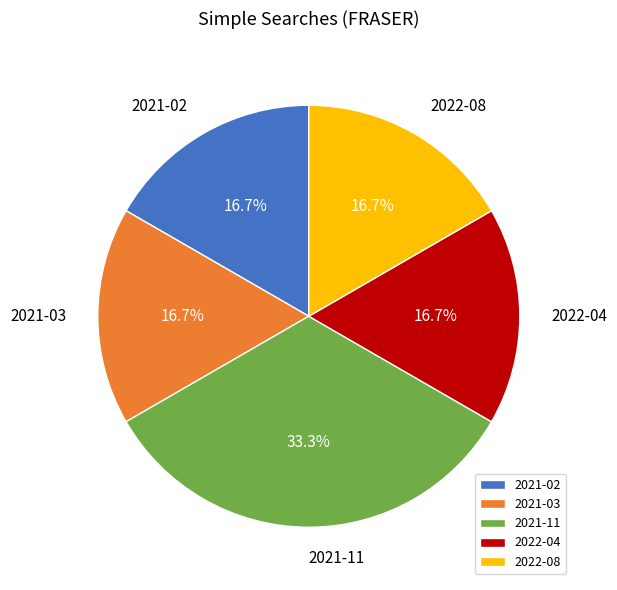

Which slice is the largest?

2021-11